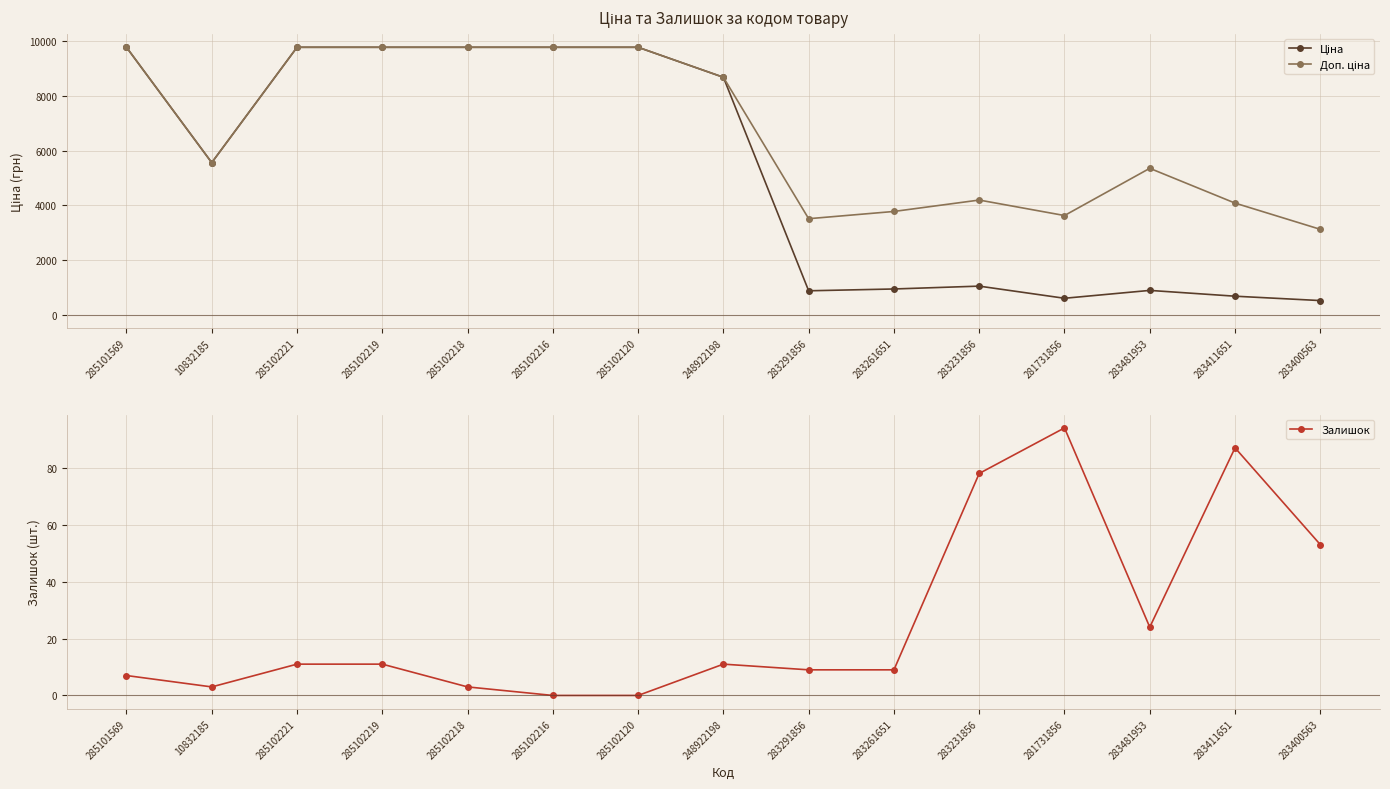

Rank the series at 285102221 from lowest to highest value.

Залишок, Ціна, Доп. ціна